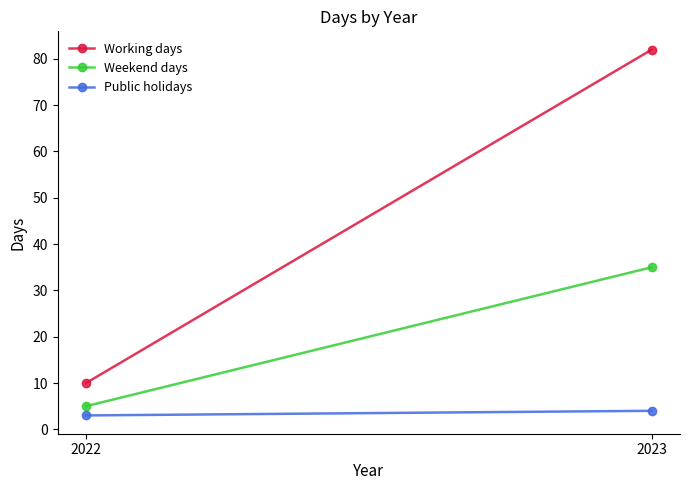

Is this an area chart (filled region under the line)?

No